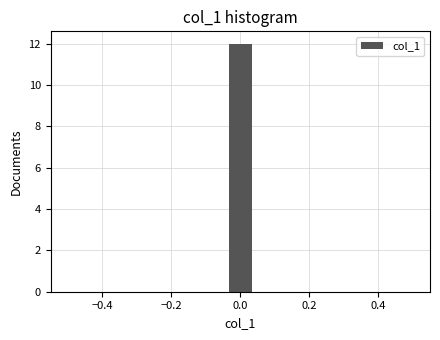

Around what value on the x-axis is the tallest bar? Give the approximate position of its centre, as read against the axis.

0.00